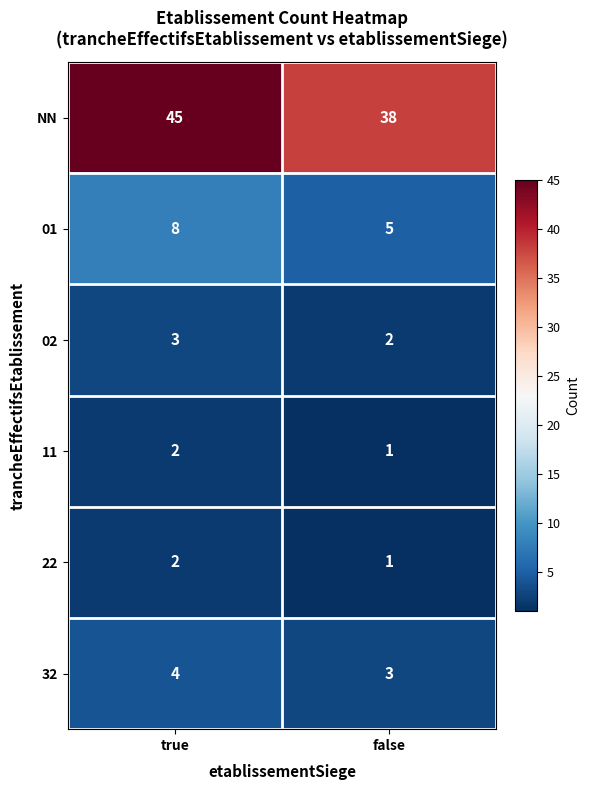

Is it true that 11 equals 2 at true?

True